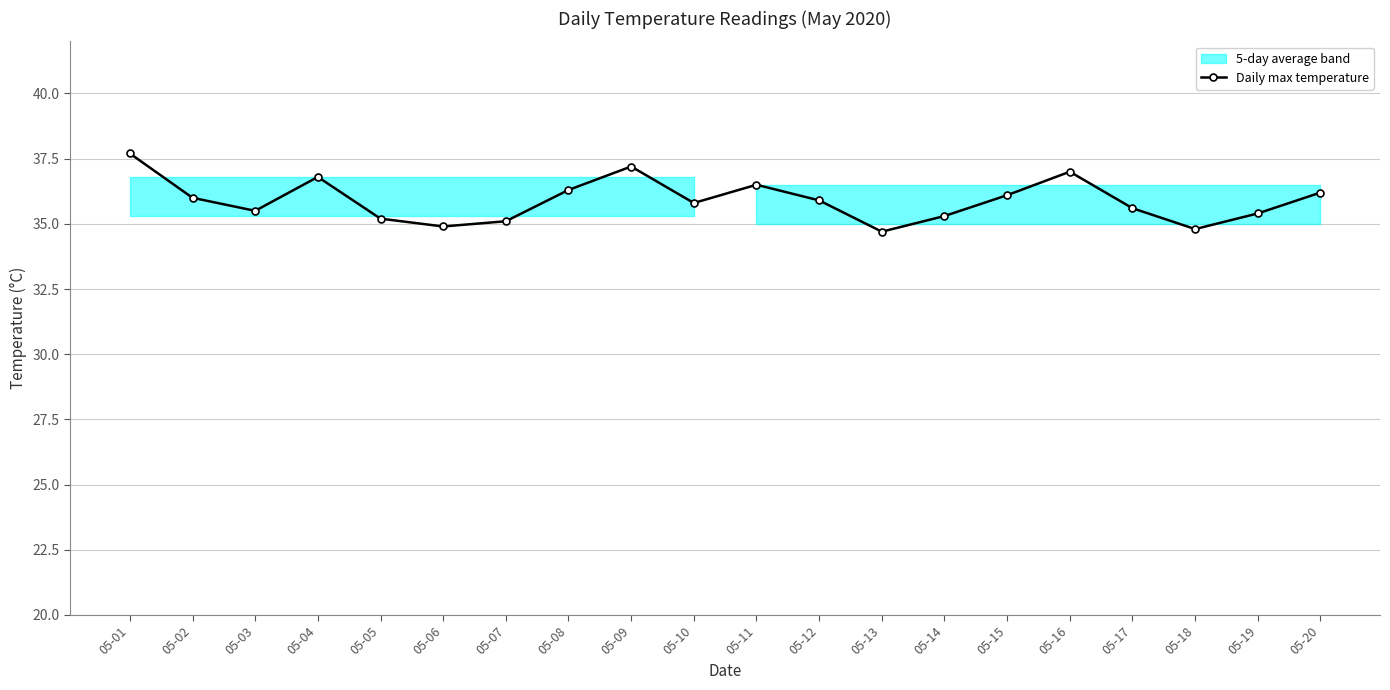

Which category has the lowest value across all series?

05-13